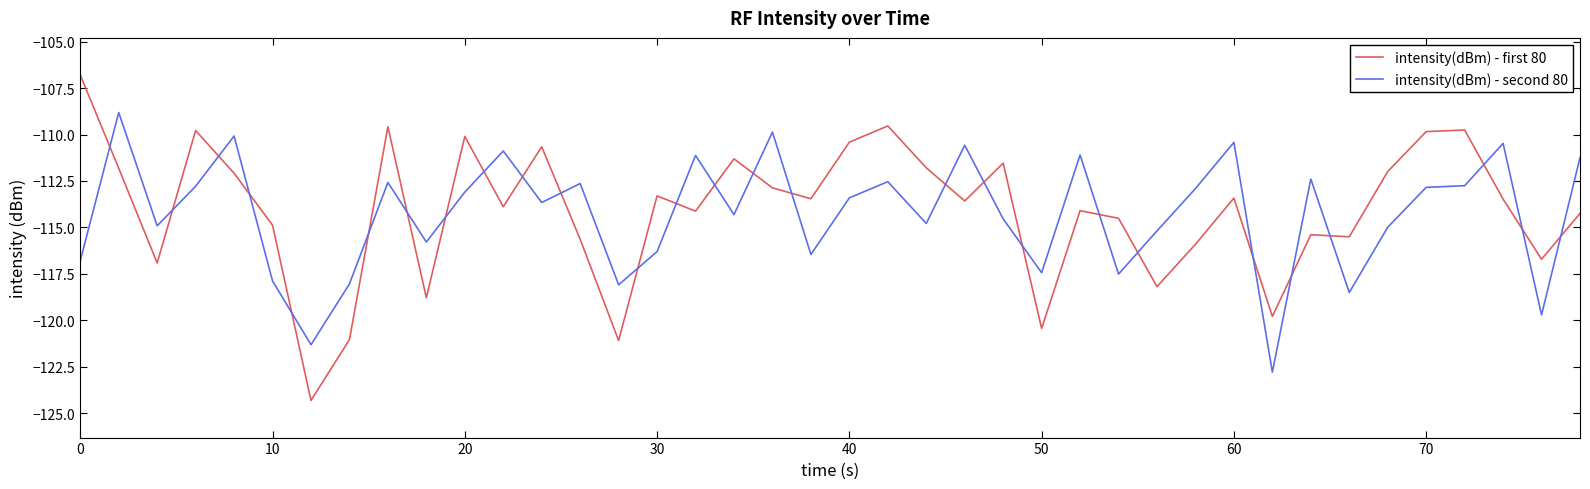

What is the difference between the maximum and minimum values in the intensity(dBm) - first 80 series?

17.5